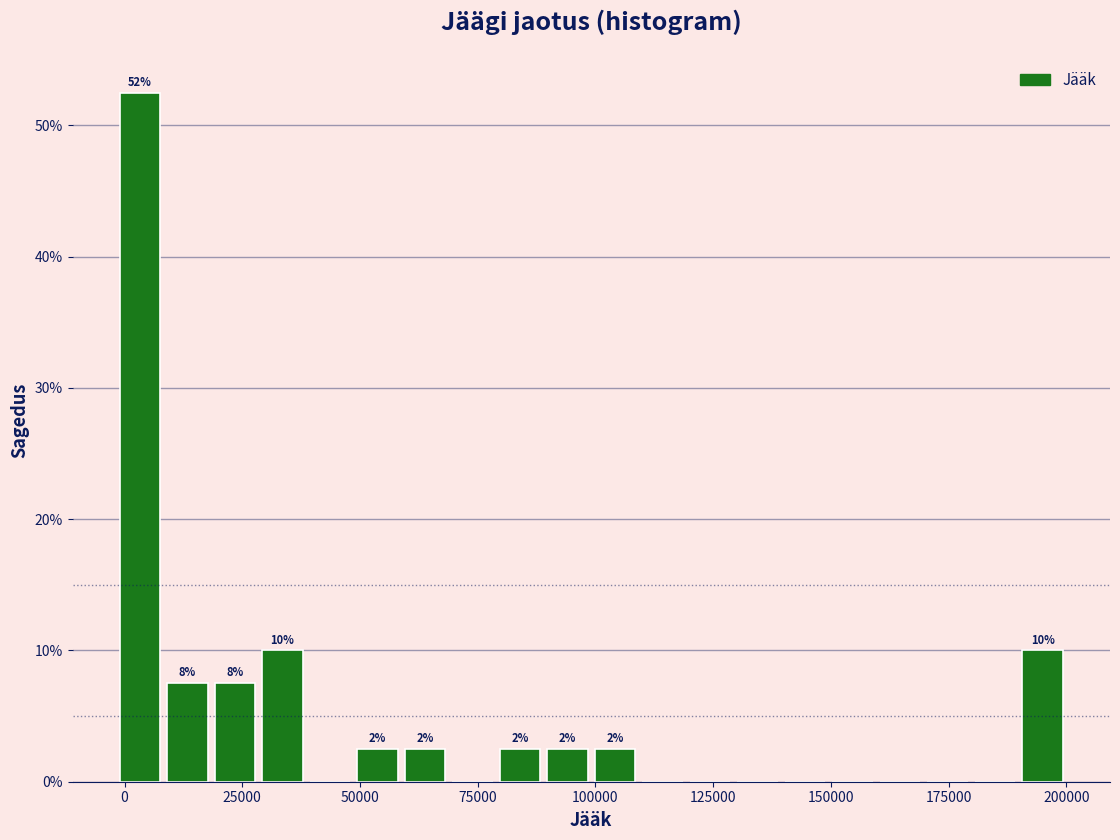

Read against the x-axis, roughly where is the centre of the tallest bar?

5000